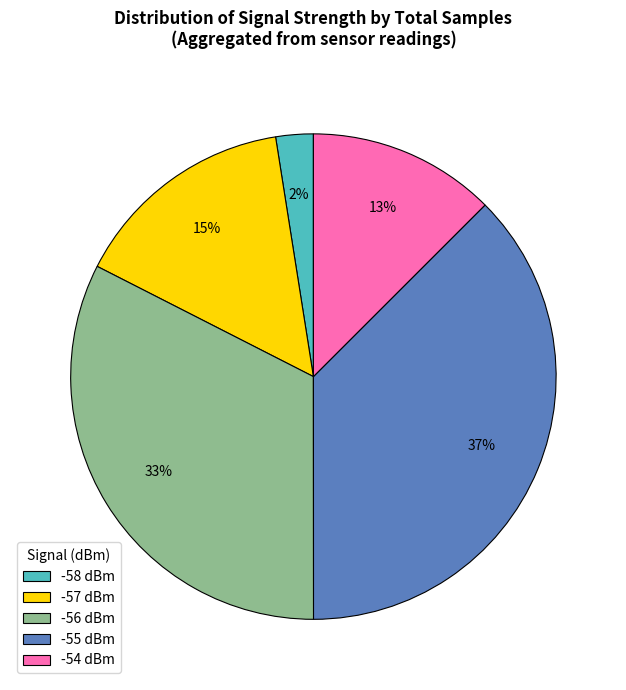

To the nearest percent, what percentage of the pie is -54 dBm?

13%